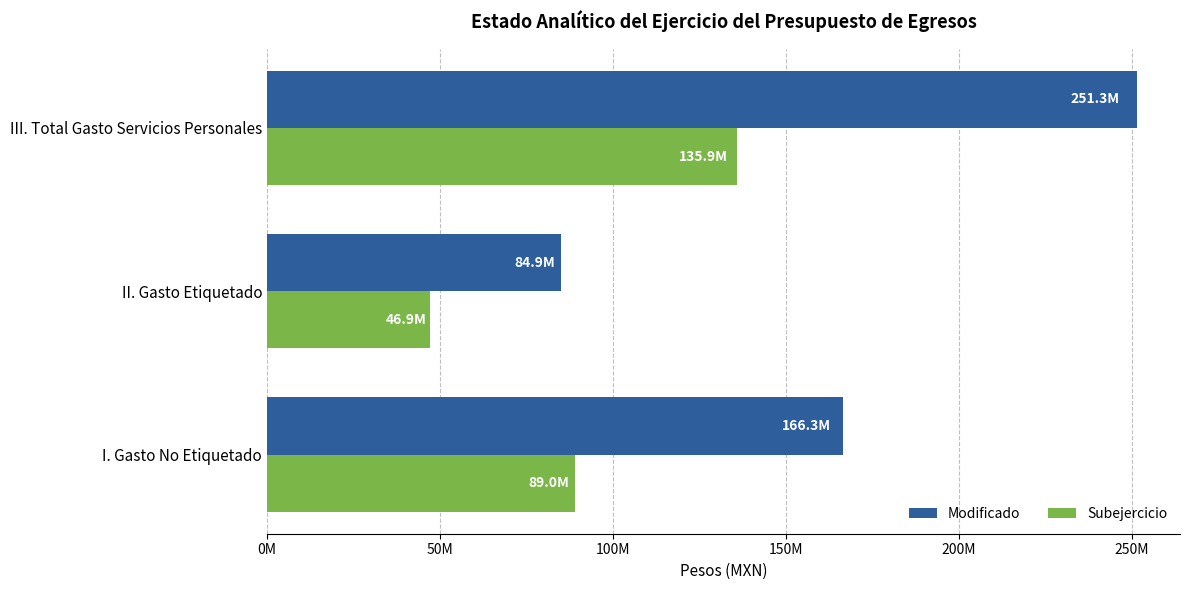

What are all the series names shown in the legend?

Modificado, Subejercicio